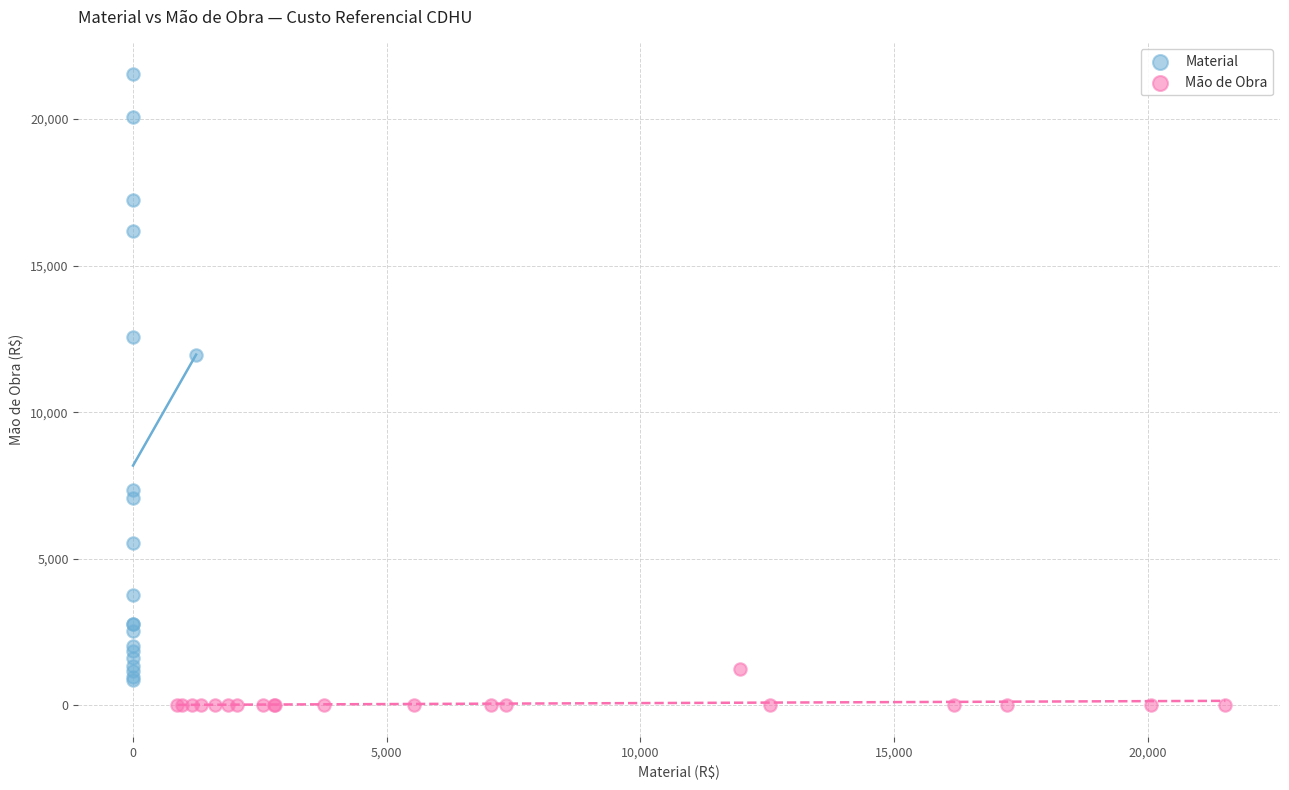

Which series has the widest spread of Y values?

Material